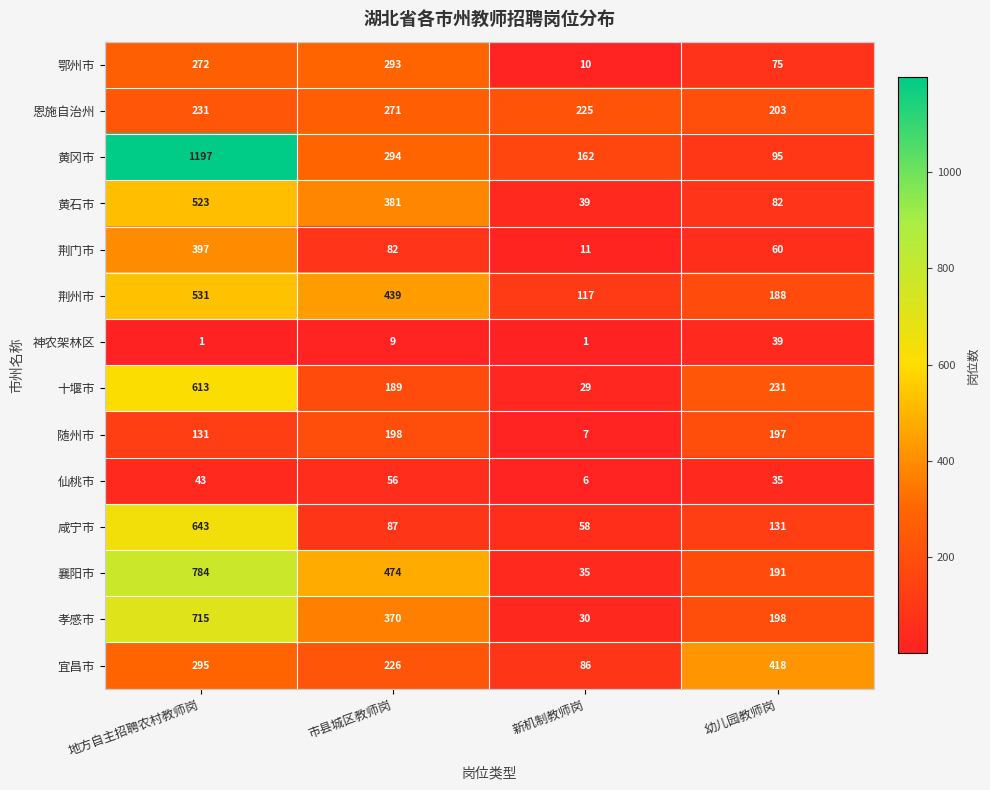

At how many categories does at least one series exceed 926?

1